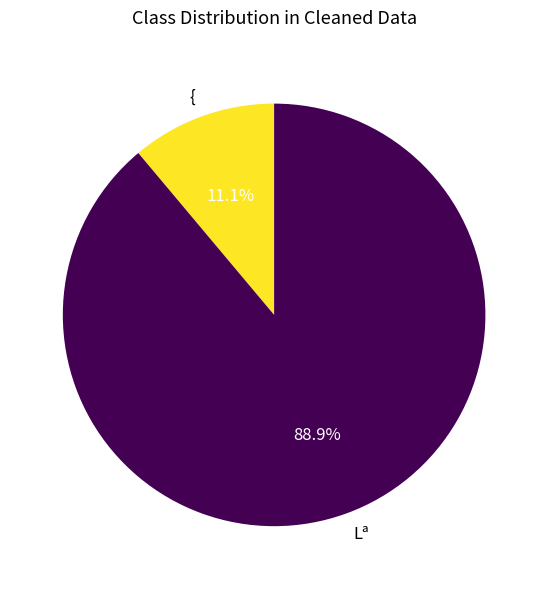

True or false: Lª accounts for 97% of the total.

False